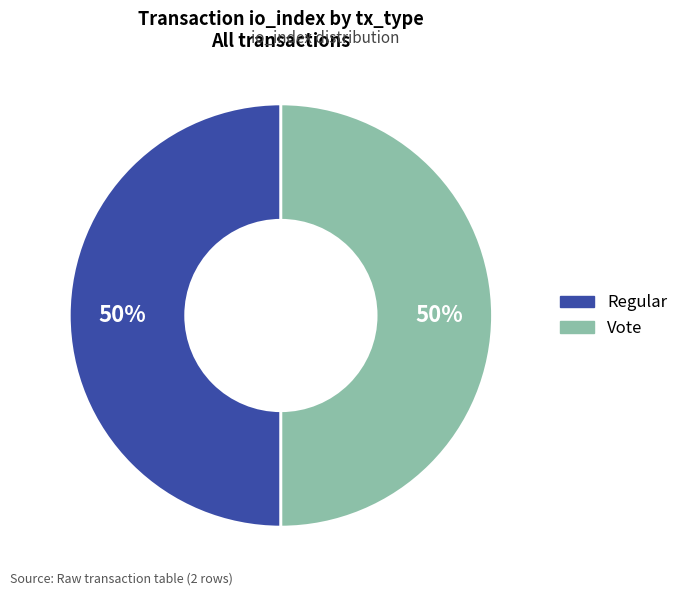

To the nearest percent, what is the average slice percentage?

50%